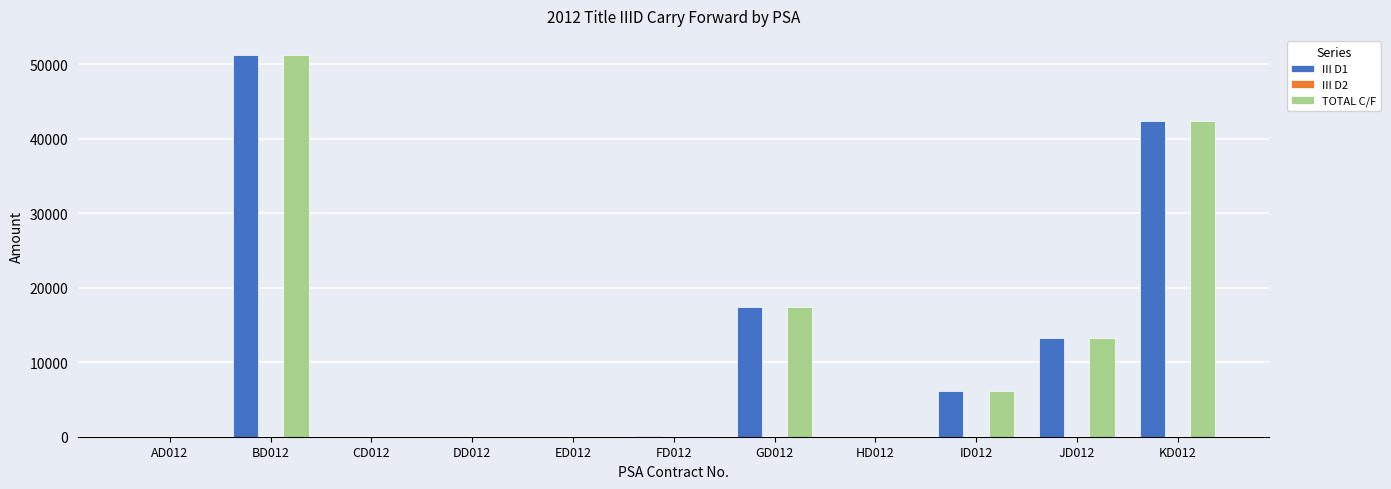

The value of TOTAL C/F at GD012 is 17460.9. True or false?

True